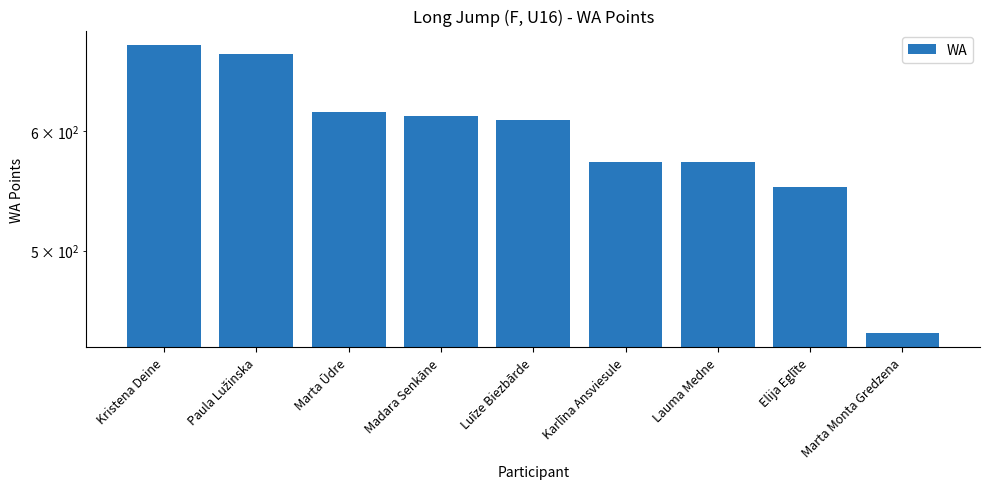

How many values exceed 610?

4